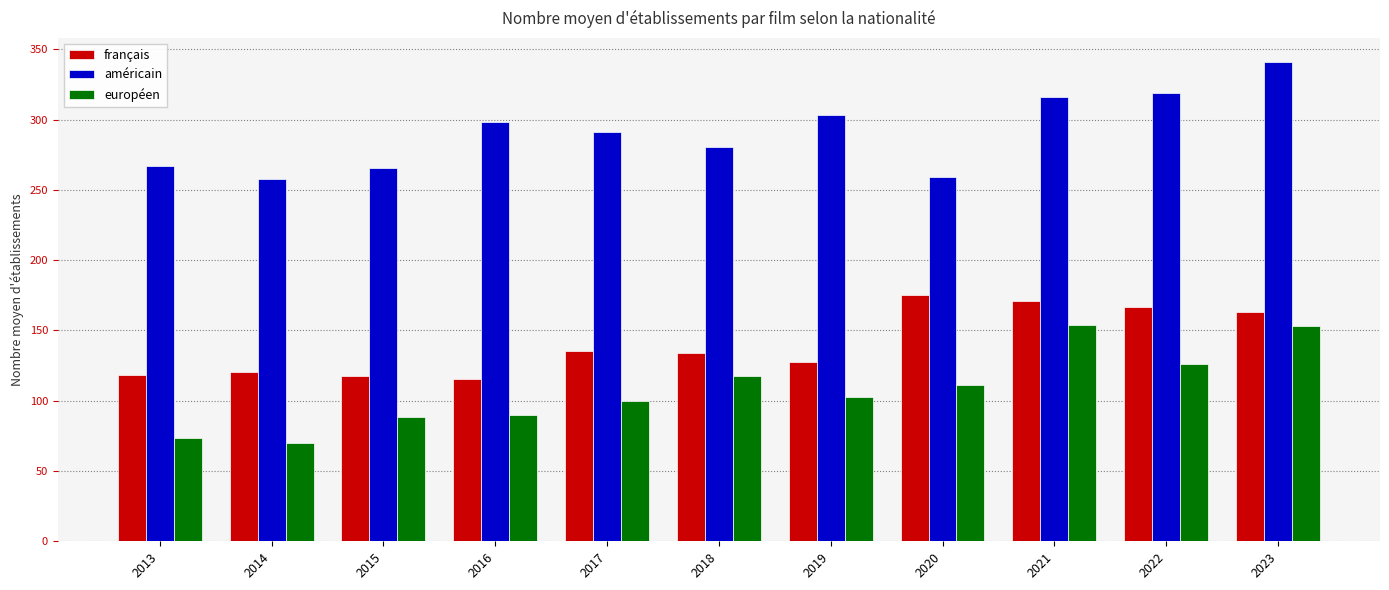

What is the maximum value shown in the chart?

341.0